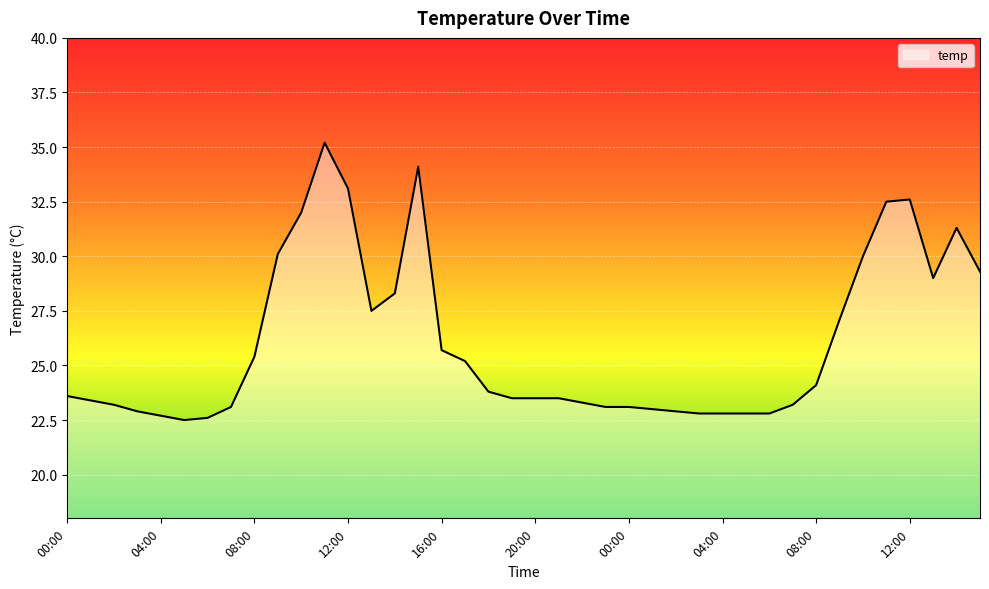

What is the maximum value shown in the chart?

35.2